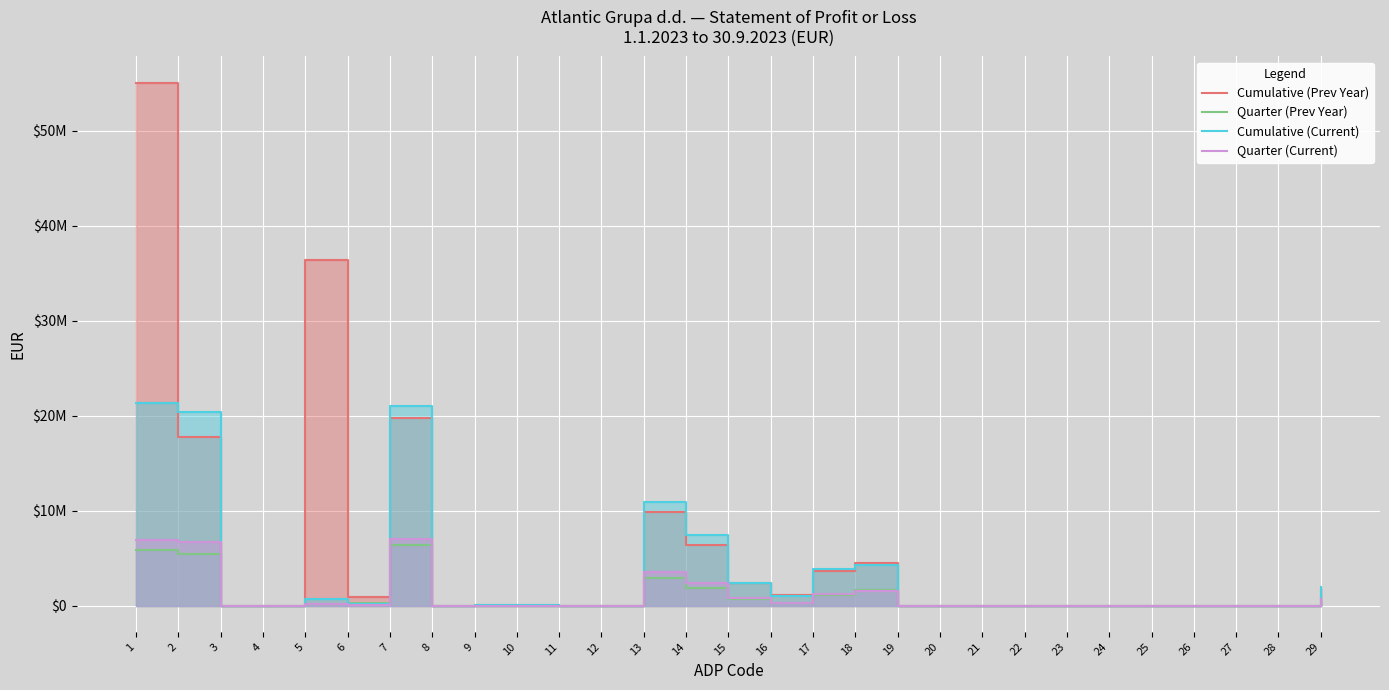

True or false: Quarter (Current) has a value of 0 at 12.

True